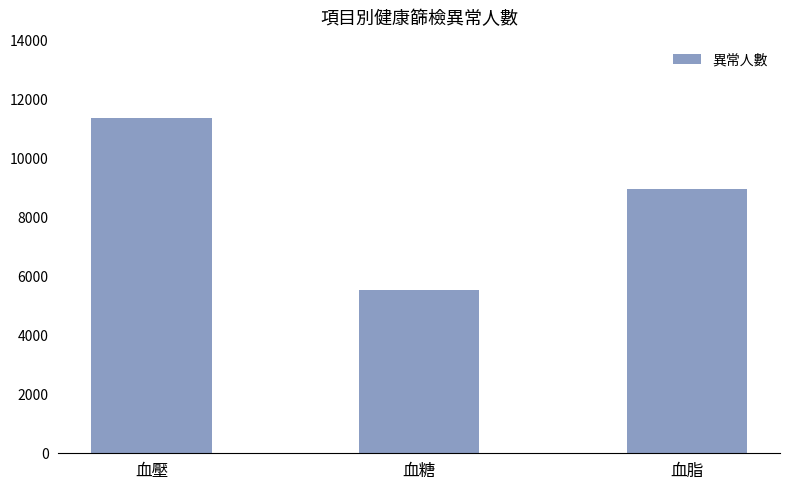

What is the average value?

8627